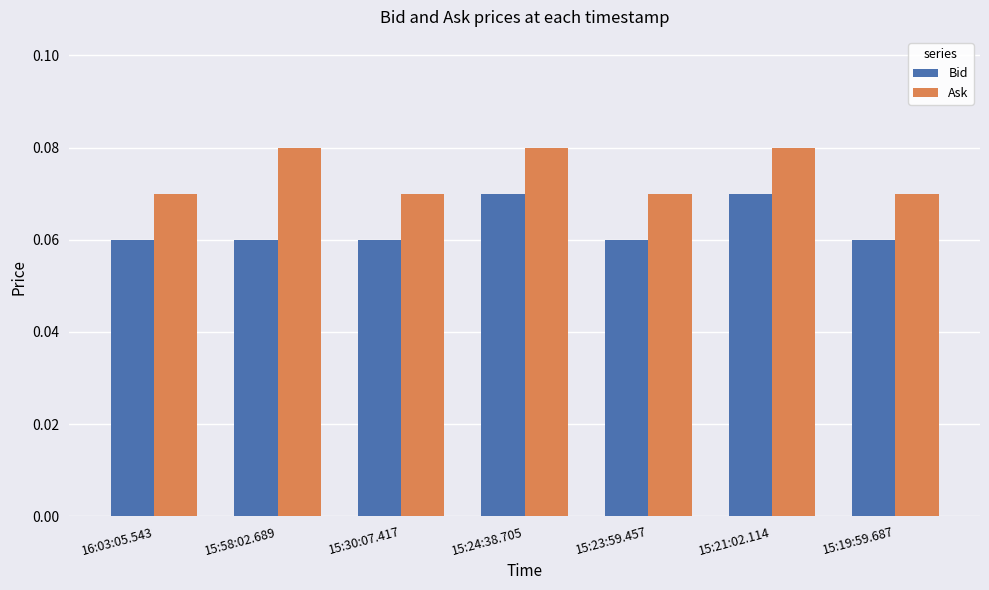

How many bars are there in each group?

2